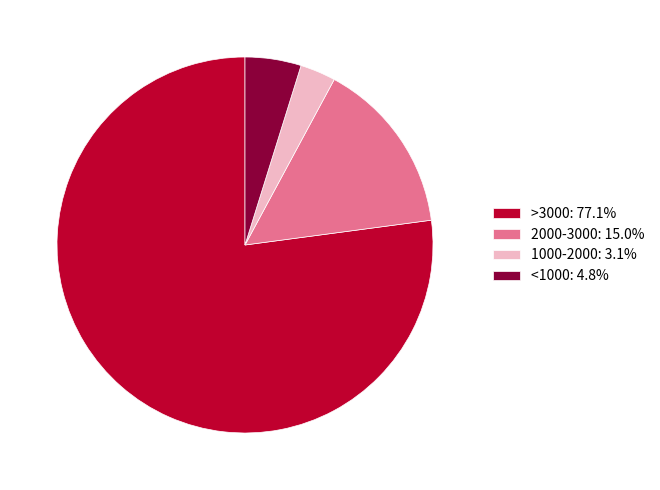

Combined, do <1000: 4.8% and 2000-3000: 15.0% account for over 50%?

No